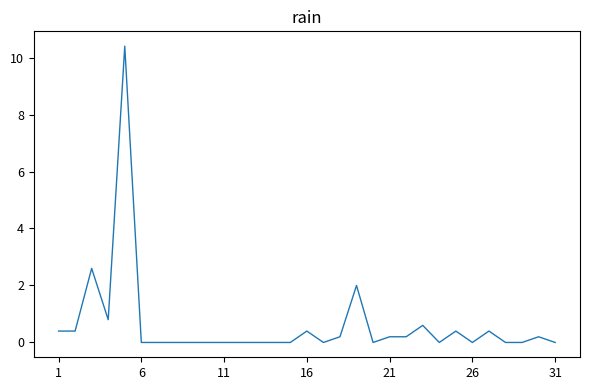

What is the maximum value shown in the chart?

10.4